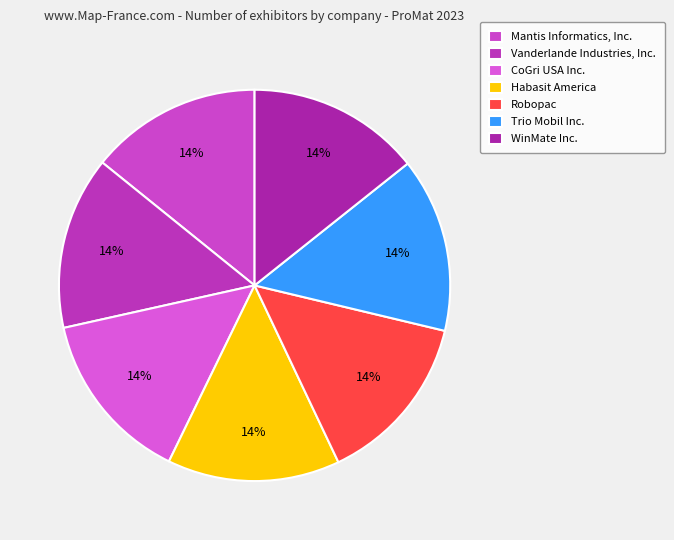

True or false: CoGri USA Inc. accounts for 3% of the total.

False